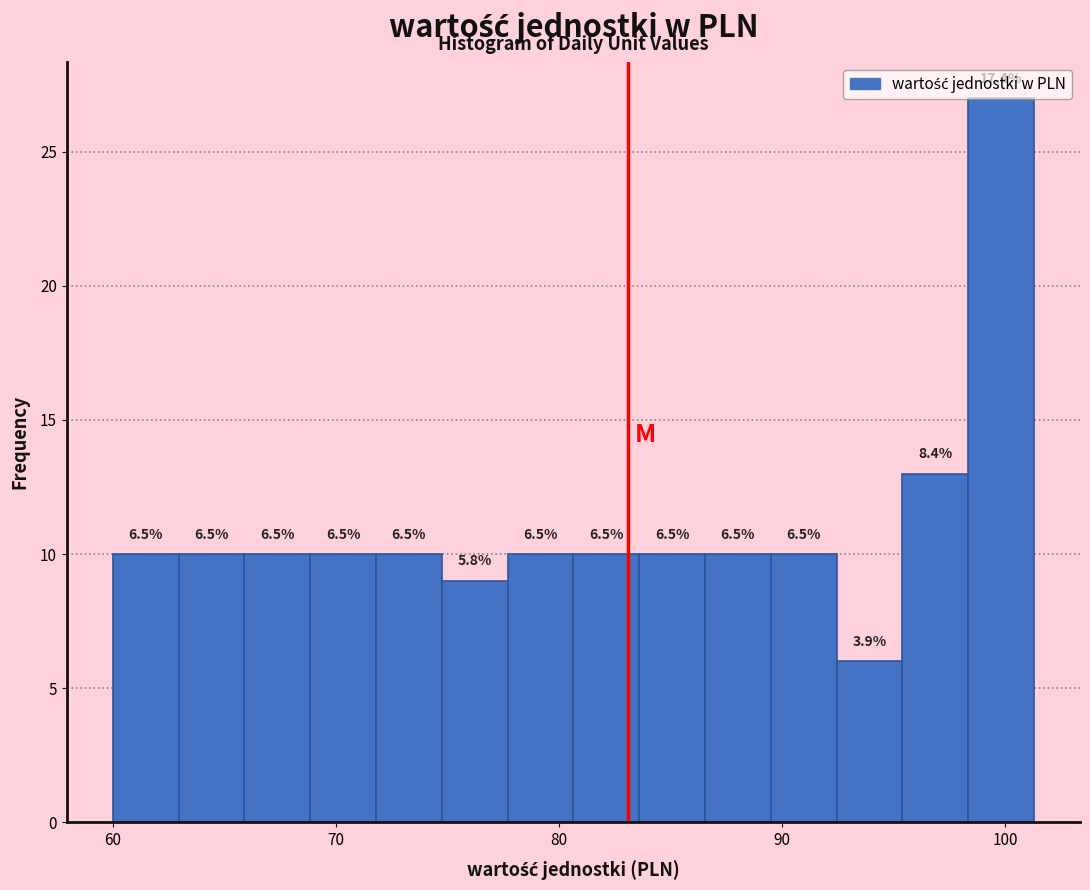

Read against the x-axis, roughly where is the centre of the tallest bar?

100